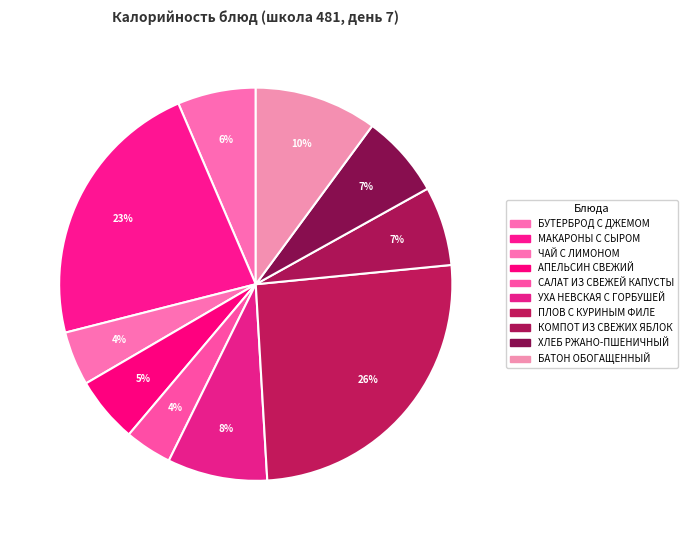

To the nearest percent, what portion does БУТЕРБРОД С ДЖЕМОМ represent?

6%